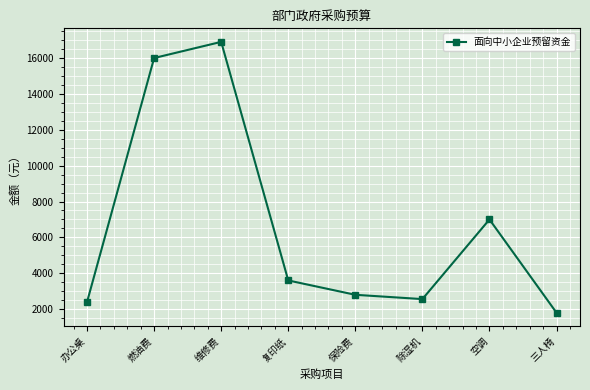

At which category does the data reach its first local valley?

除湿机